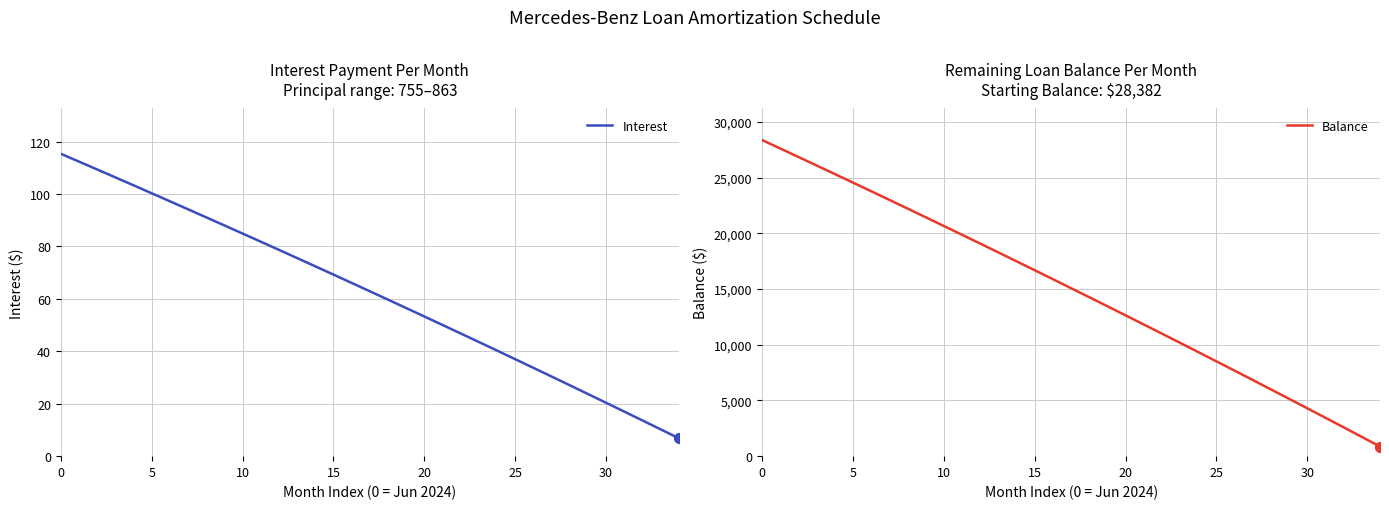

Is the value of Interest at 15 greater than the value of Balance at 11?

No